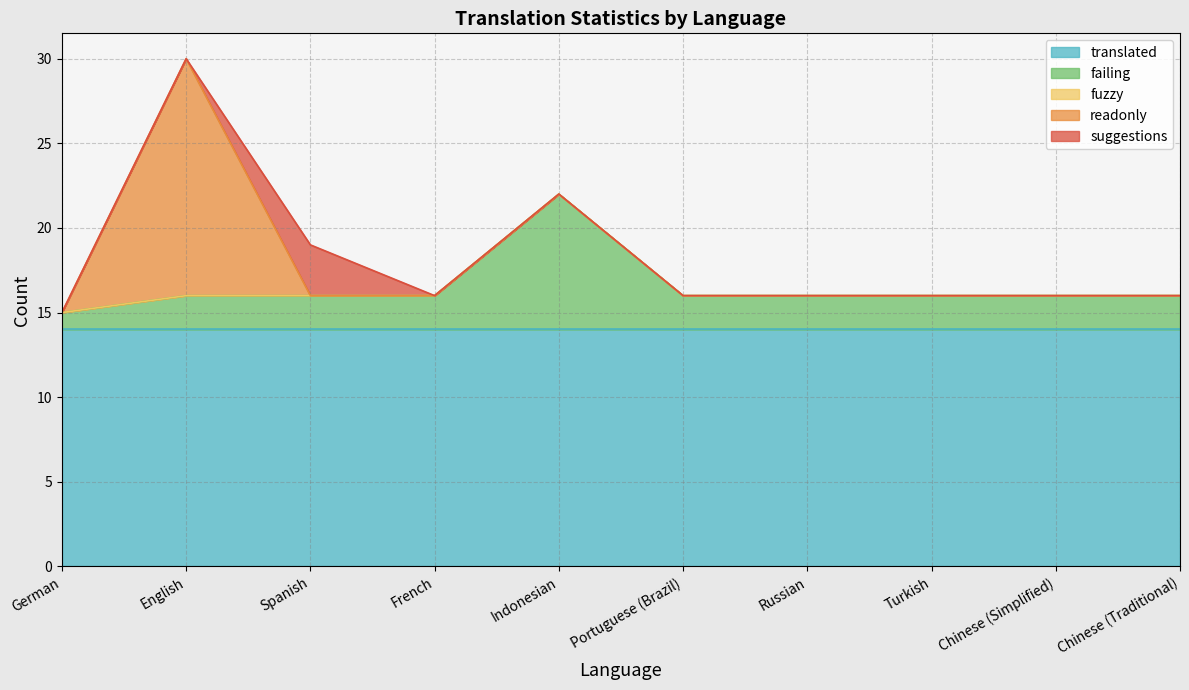

List the labels in order of translated value, smallest first.

German, English, Spanish, French, Indonesian, Portuguese (Brazil), Russian, Turkish, Chinese (Simplified), Chinese (Traditional)